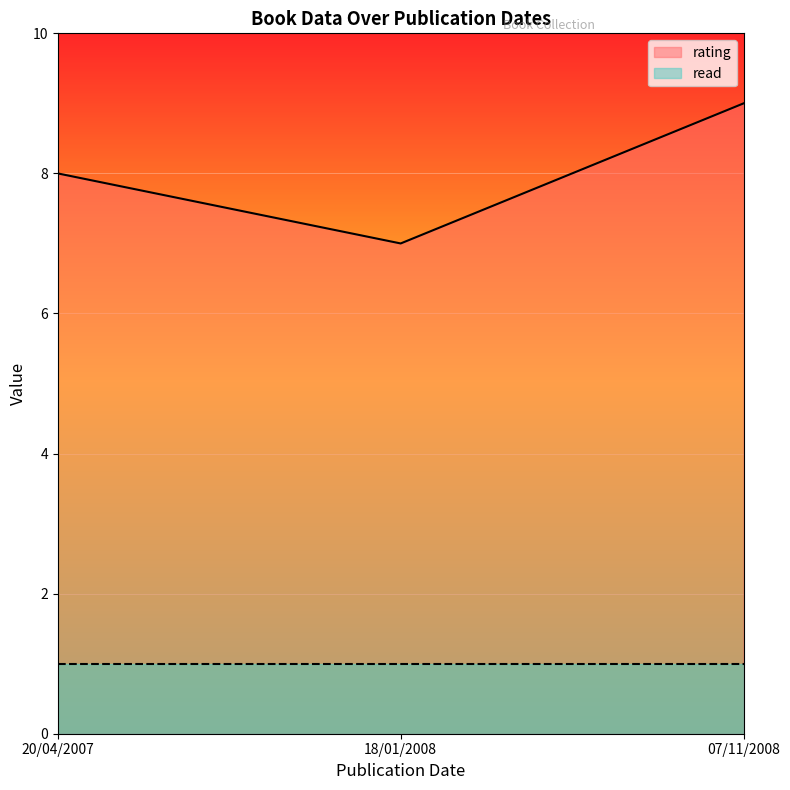

List the series in order of their overall mean, highest first.

rating, read